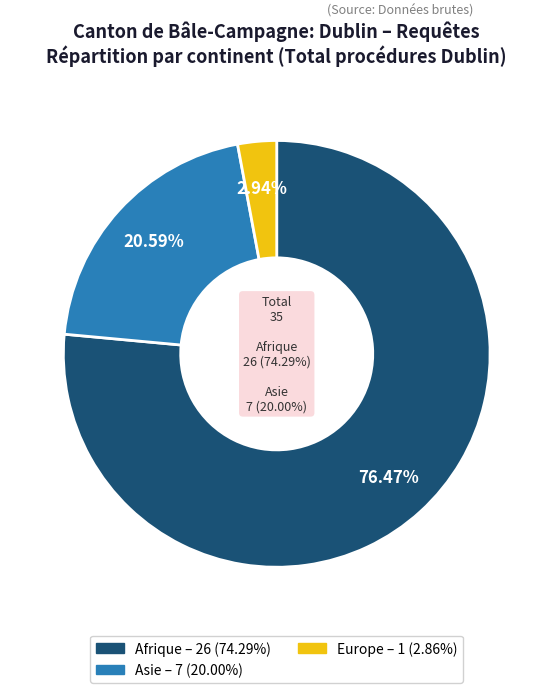

Does any single category account for the majority?

Yes